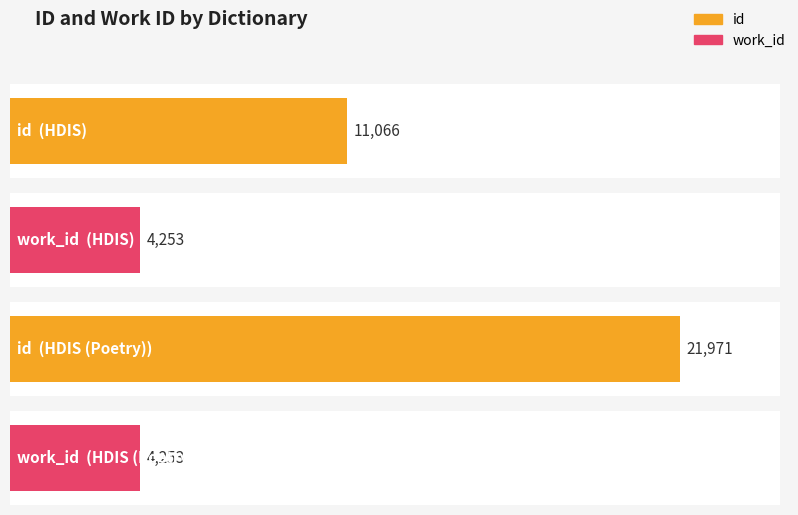

Rank the series by their maximum value, from lowest to highest.

work_id, id